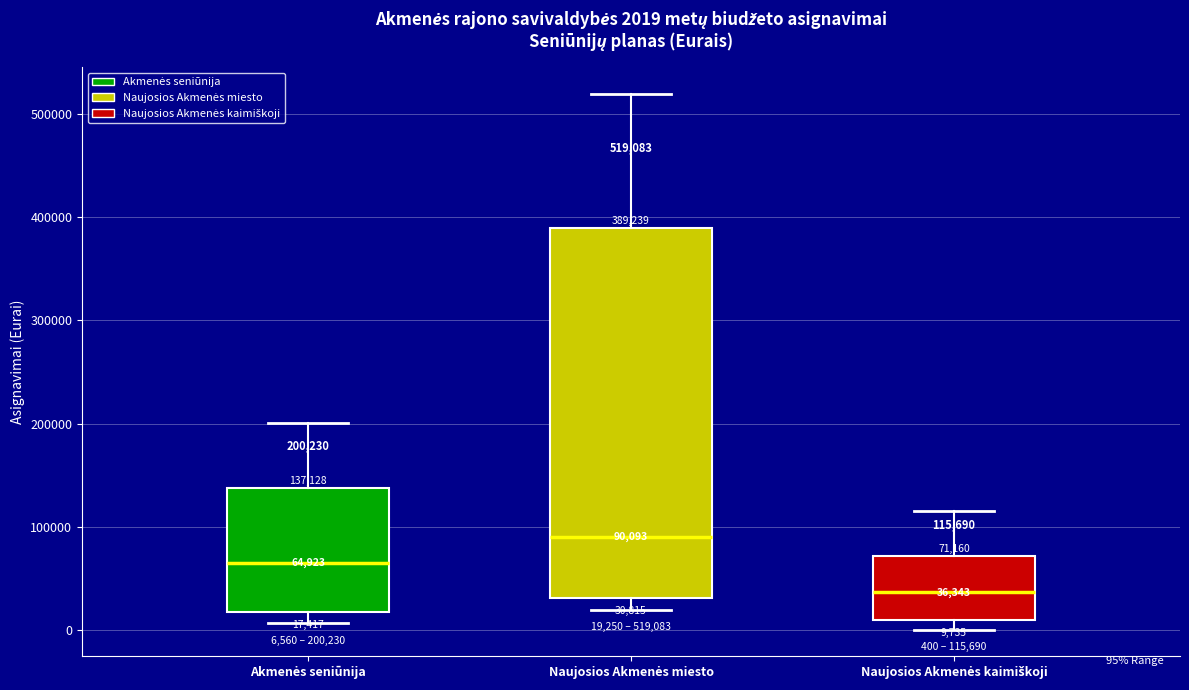

Comparing the boxes themselves (not the whiskers), which one is the tallest?

Naujosios Akmenės miesto